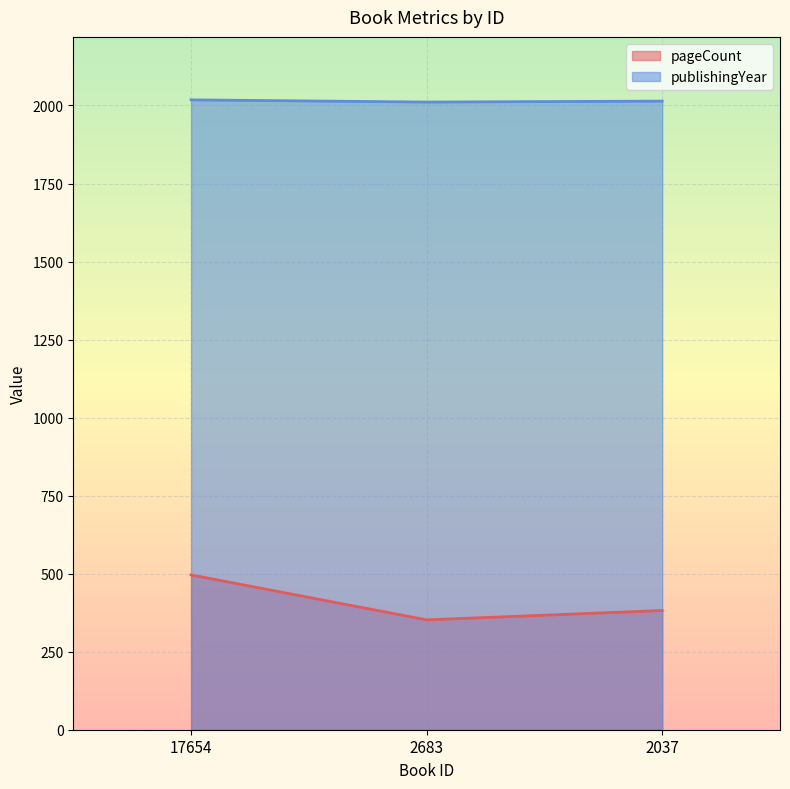

Rank the categories by pageCount value from highest to lowest.

17654, 2037, 2683